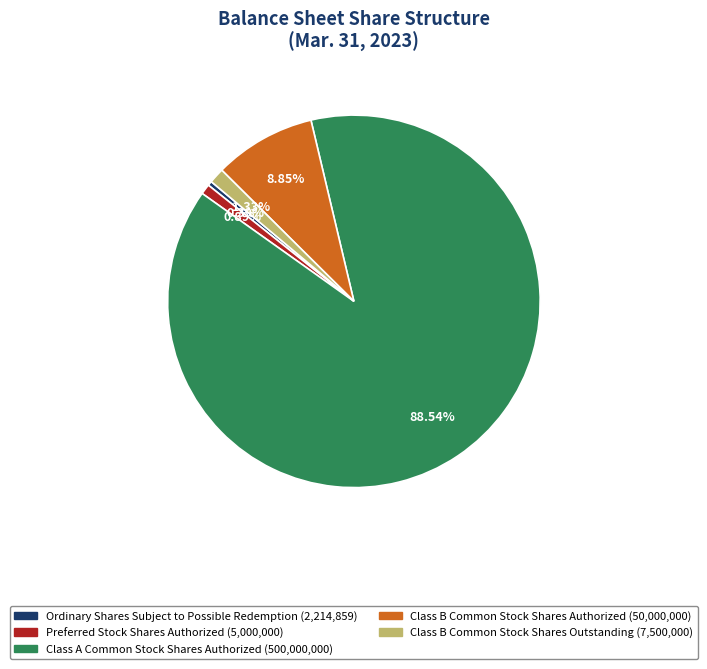

Combined, do Class A Common Stock Shares Authorized and Ordinary Shares Subject to Possible Redemption account for over 50%?

Yes